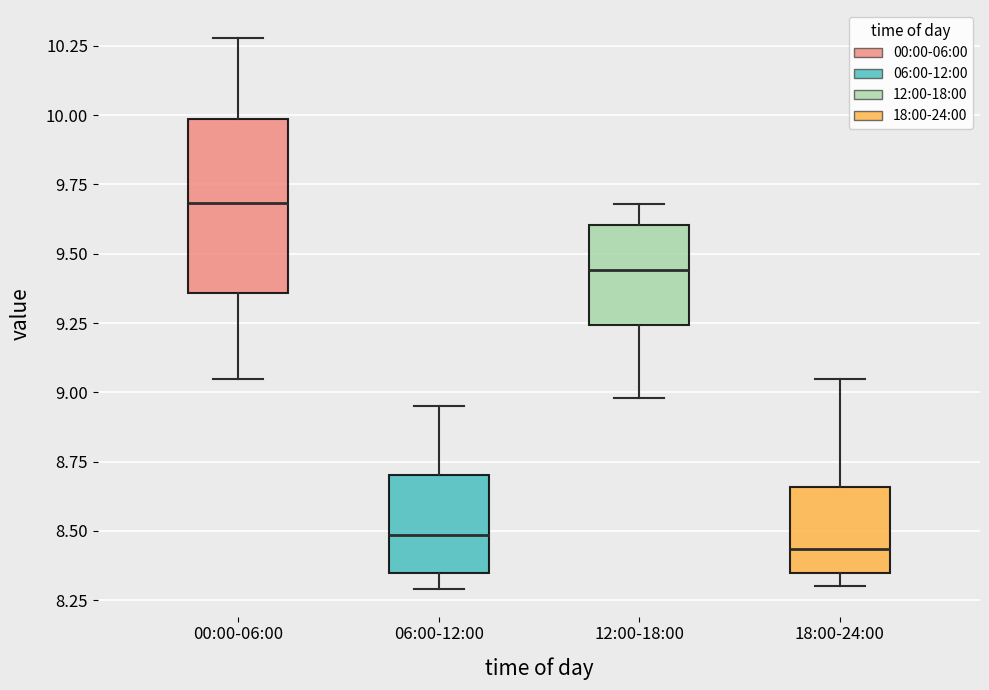

Reading left to right, transcribe this box plot: for each box, give where its median line is, the range the box spans, and where its two whiskers end, as read against the y-axis. The values are not printed on the chart, so give them approximately, as read against the axis.

00:00-06:00: median 9.70, box 9.35 to 10.00, whiskers 9.05 to 10.30
06:00-12:00: median 8.50, box 8.35 to 8.70, whiskers 8.30 to 8.95
12:00-18:00: median 9.45, box 9.25 to 9.60, whiskers 9.00 to 9.70
18:00-24:00: median 8.45, box 8.35 to 8.65, whiskers 8.30 to 9.05